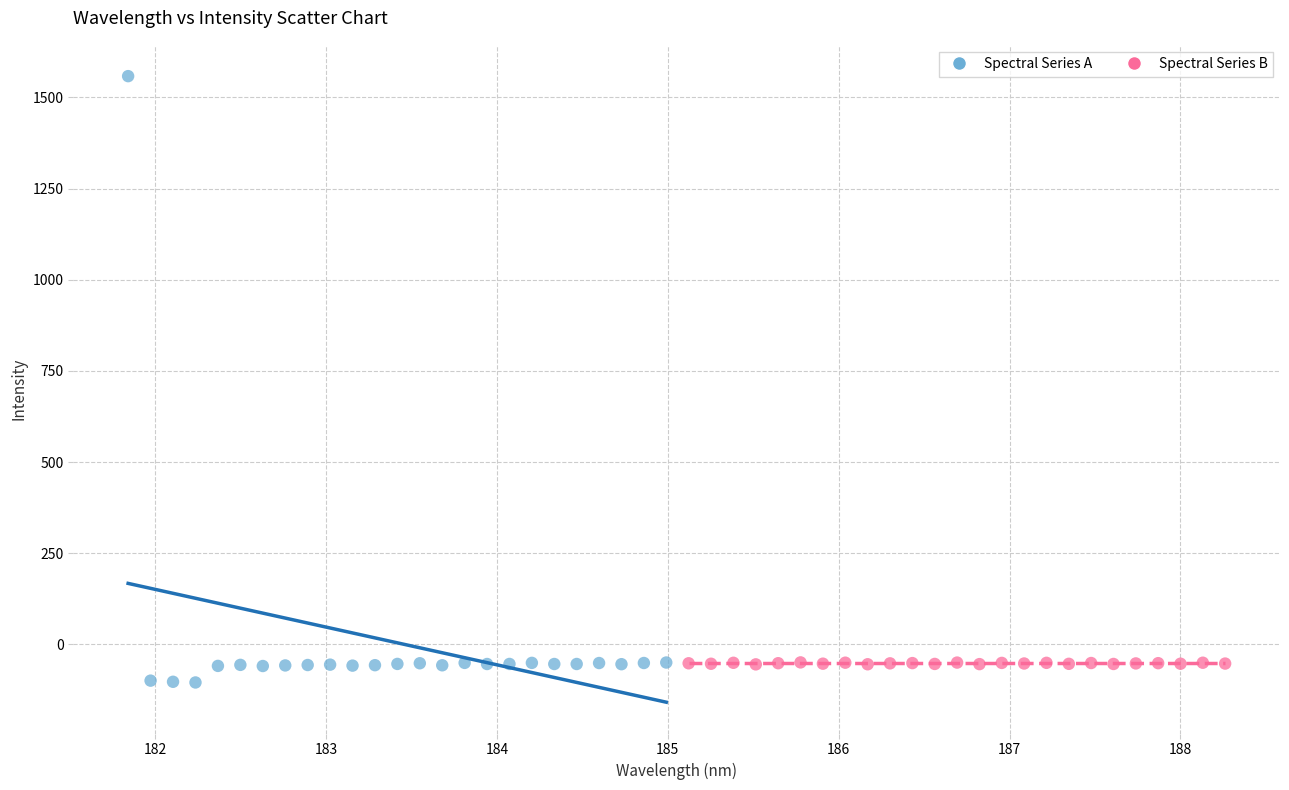

Which series has the widest spread of Y values?

Spectral Series A